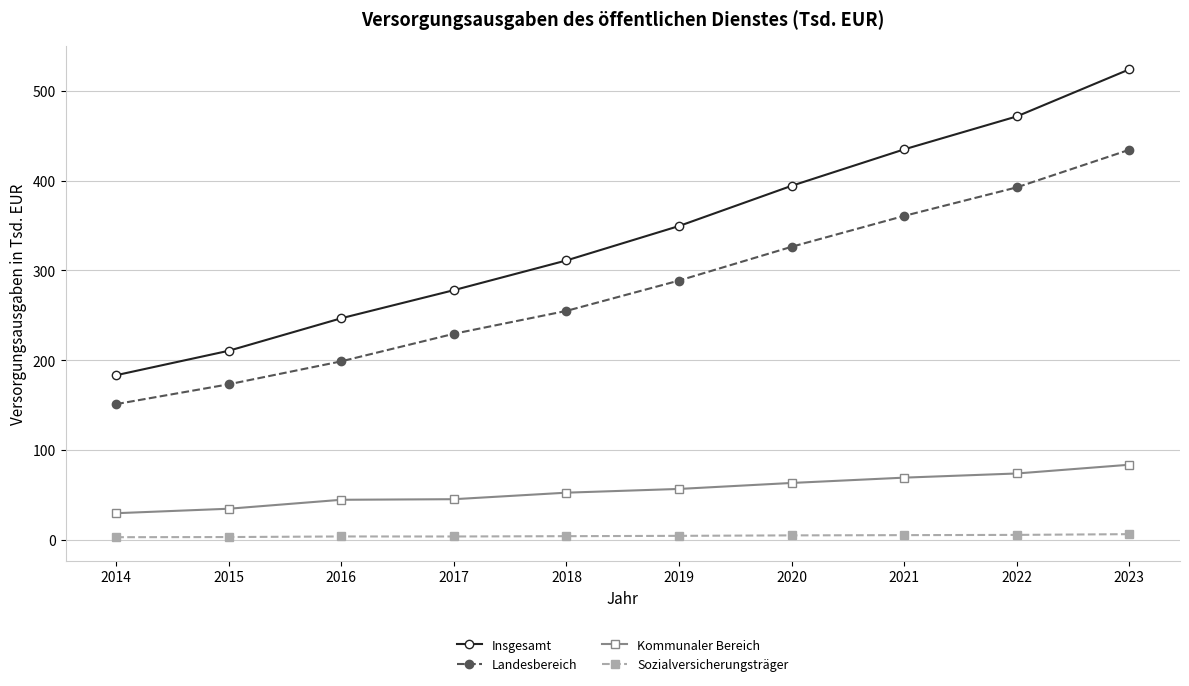

True or false: Insgesamt has more than 2 points higher than both neighbors.

False